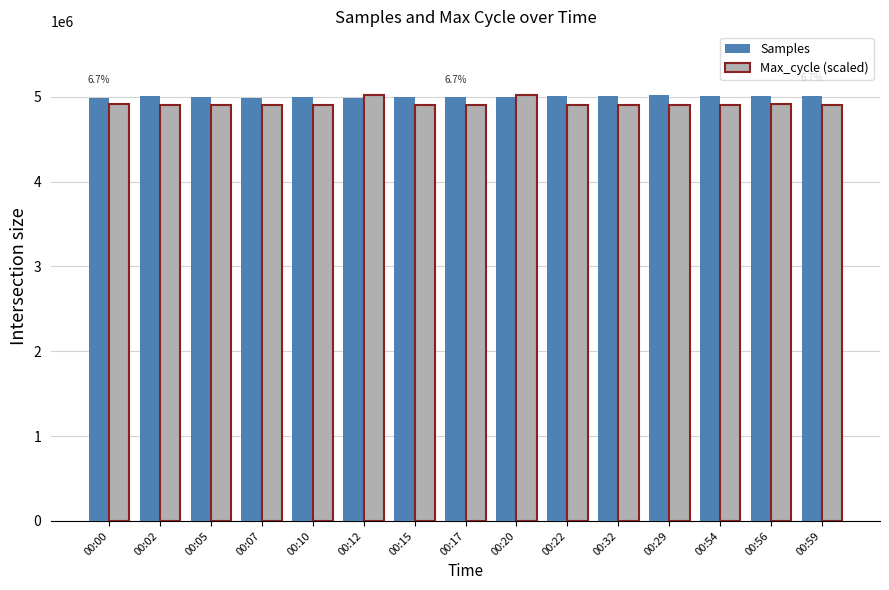

What is the label of the 14th bar from the right?

00:02